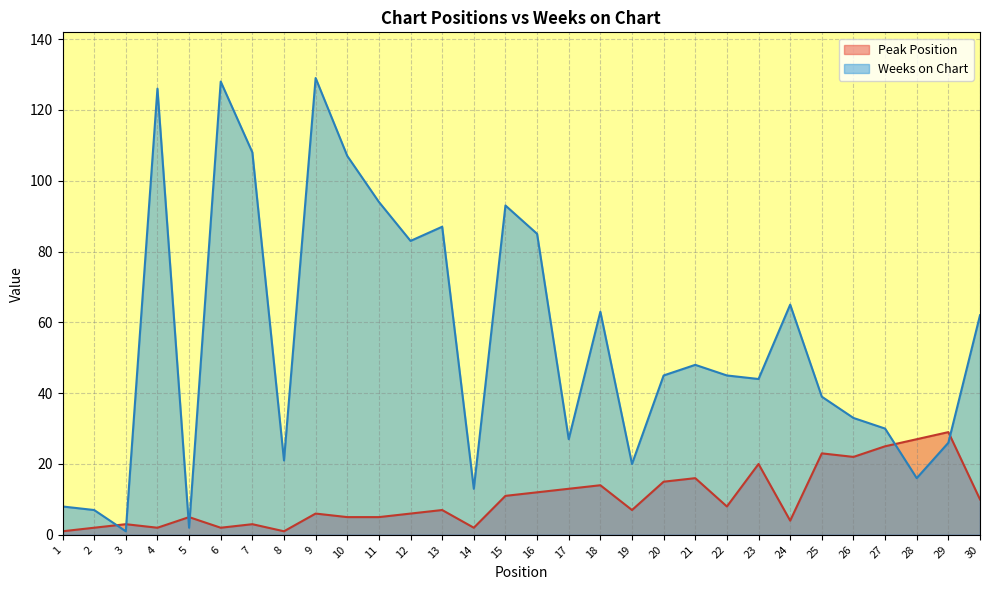

Where do Weeks on Chart and Peak Position first cross each other?

2 and 3